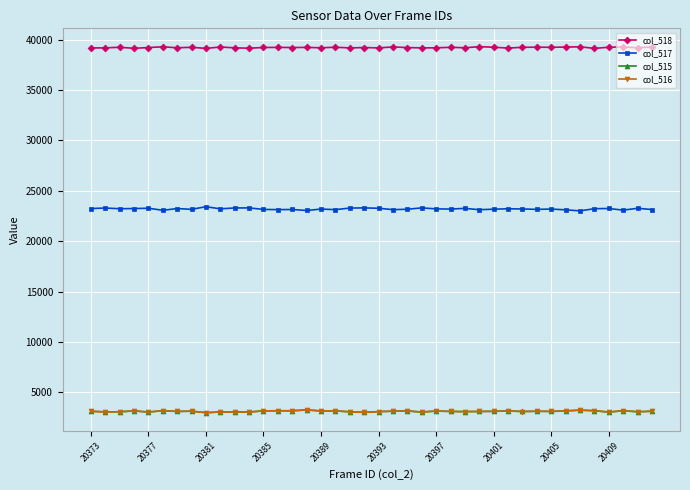

How many distinct data groups are displayed?

4